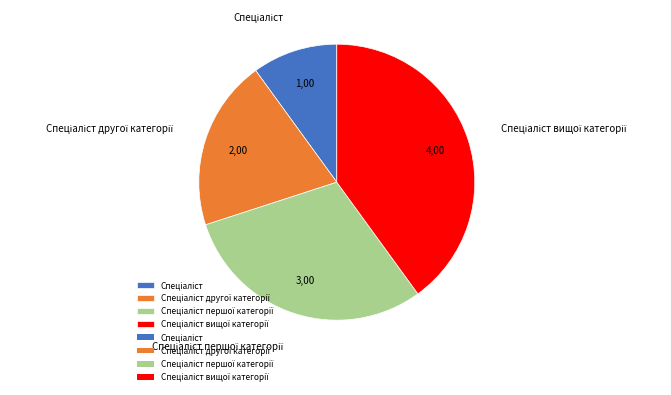

Is there any slice that represents more than half of the pie?

No